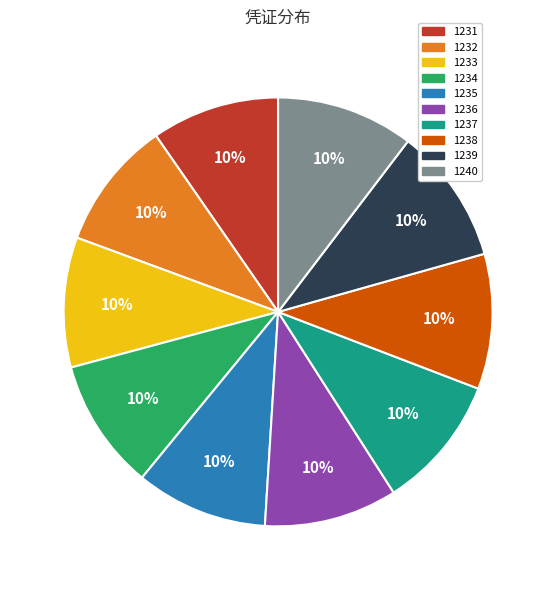

What is the ratio of the value at 1234 to the value at 1231?

1.0